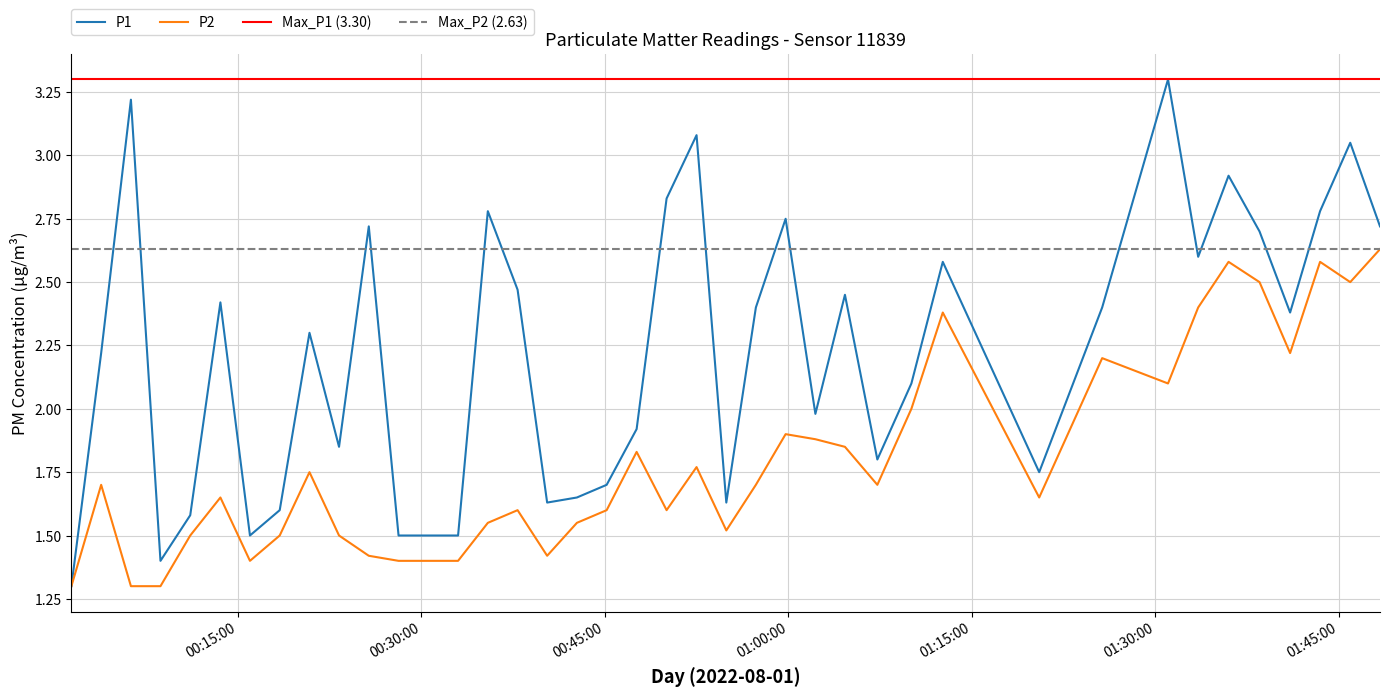

What is the sum of all P1 values?

89.0